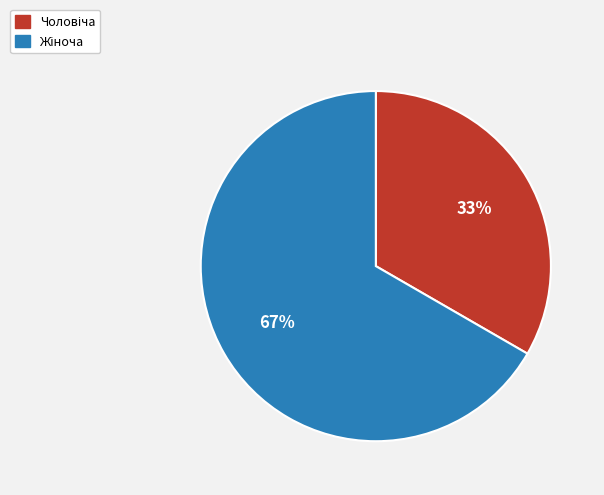

To the nearest percent, what is the average slice percentage?

50%